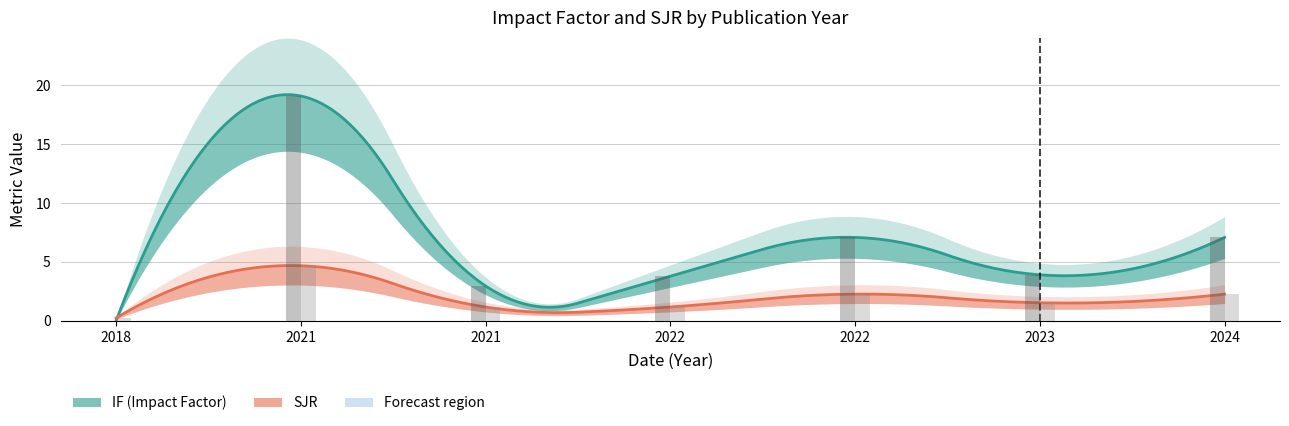

At which label is IF closest to 9?

2022